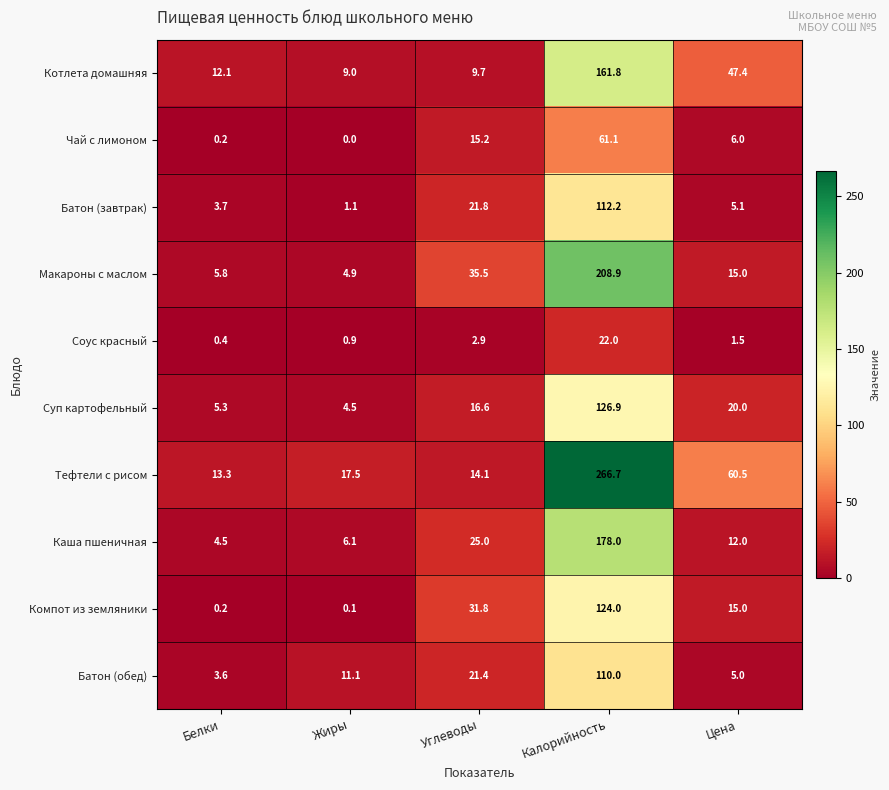

What is the sum of the Соус красный values at Белки and Углеводы?

3.3